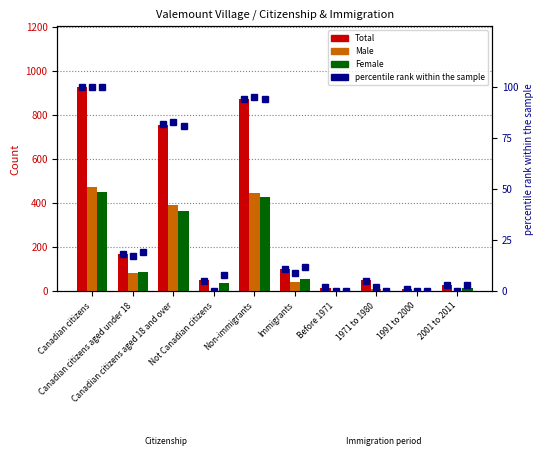

True or false: Total has a value of 1150 at Non-immigrants.

False